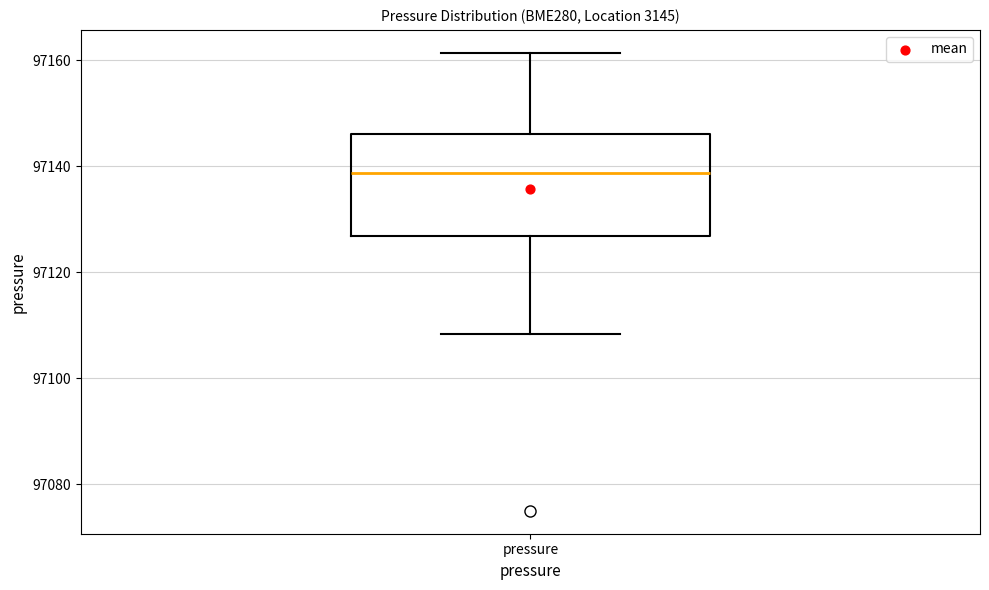

Where does the lower whisker of the box for pressure end on the y-axis? The values are not printed on the chart, so give them approximately, as read against the axis.

97108